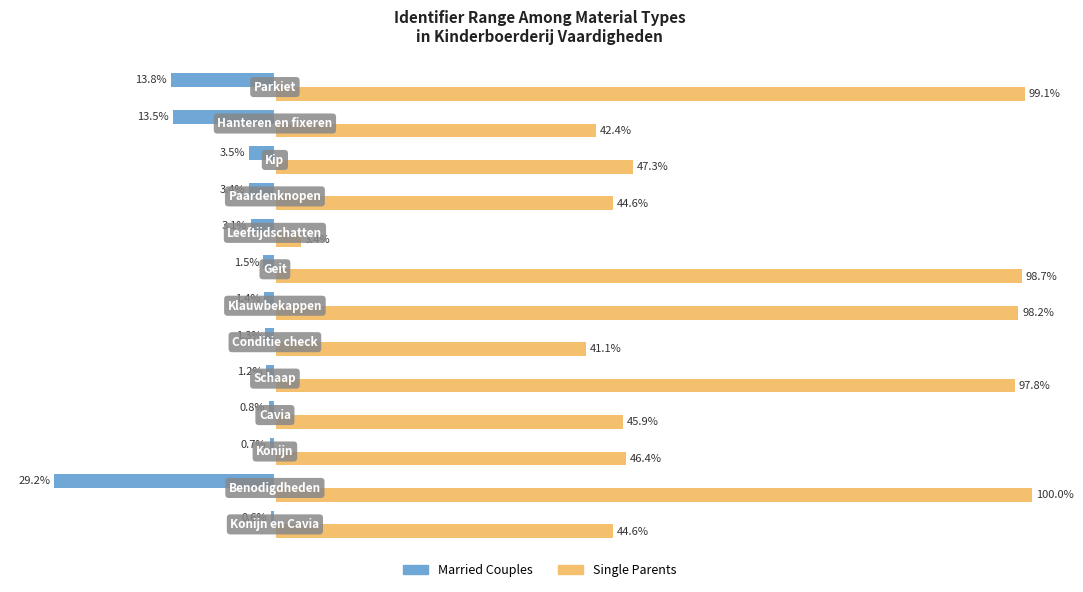

Which series has the largest range (max minus min)?

Single Parents